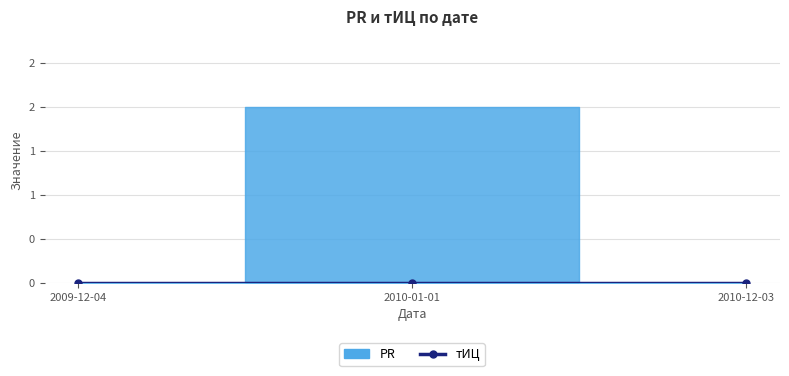

What position from the left is 2009-12-04?

1